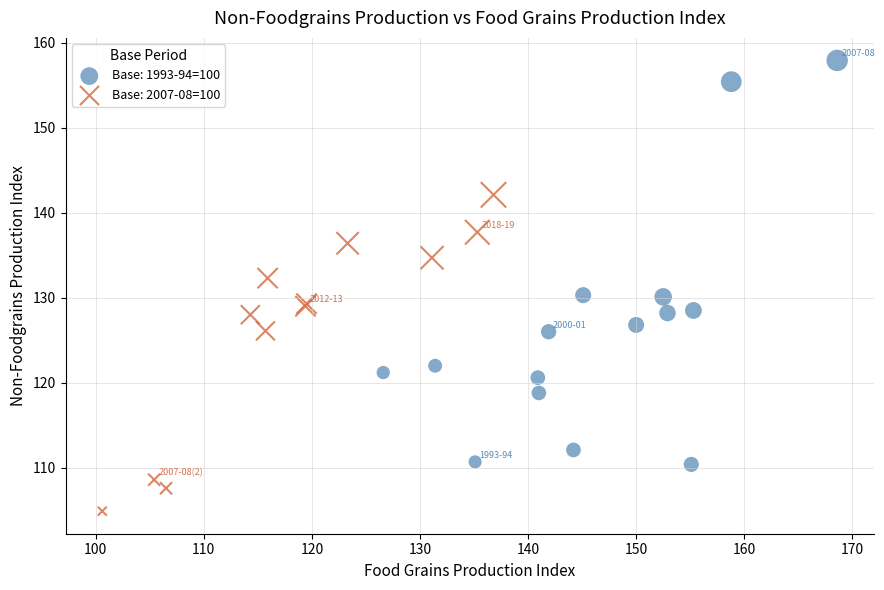

Which series reaches the minimum Y coordinate?

Base: 2007-08=100